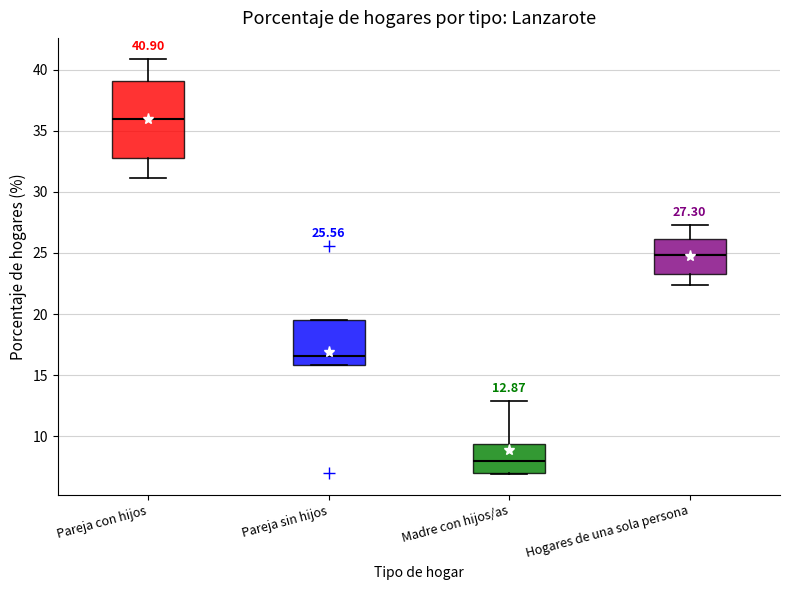

Comparing the boxes themselves (not the whiskers), which one is the tallest?

Pareja con hijos